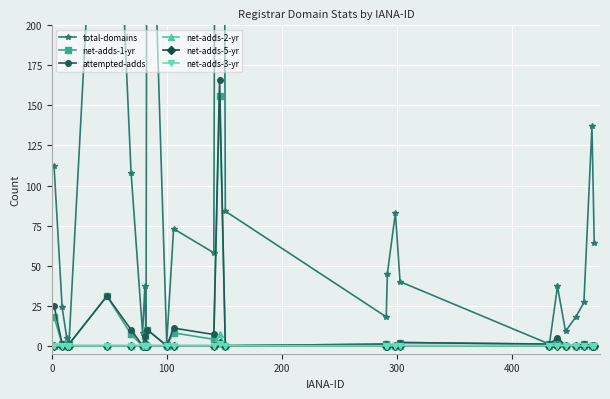

Is this an area chart (filled region under the line)?

No